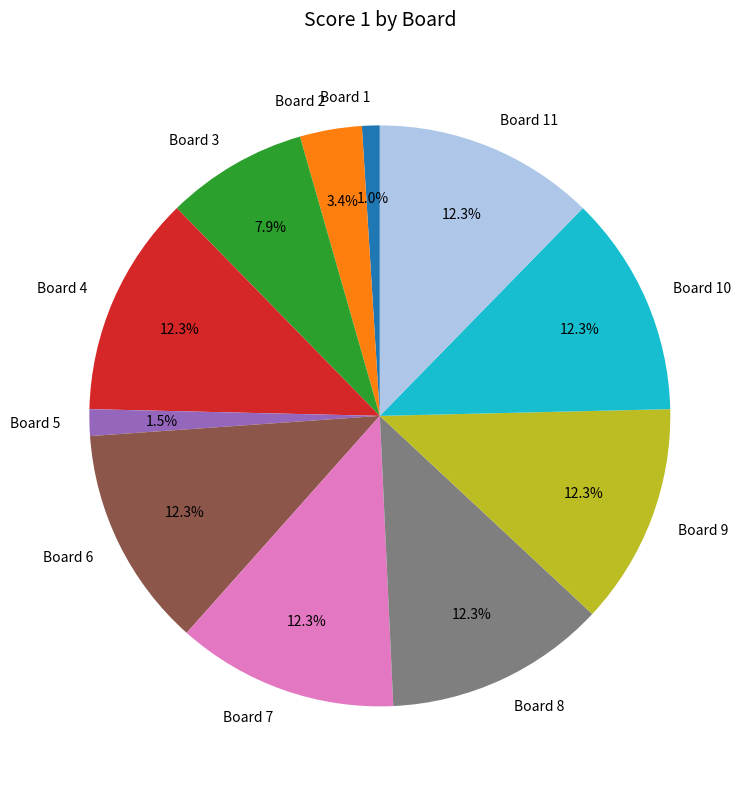

Does Board 8 account for over 50% of the chart?

No